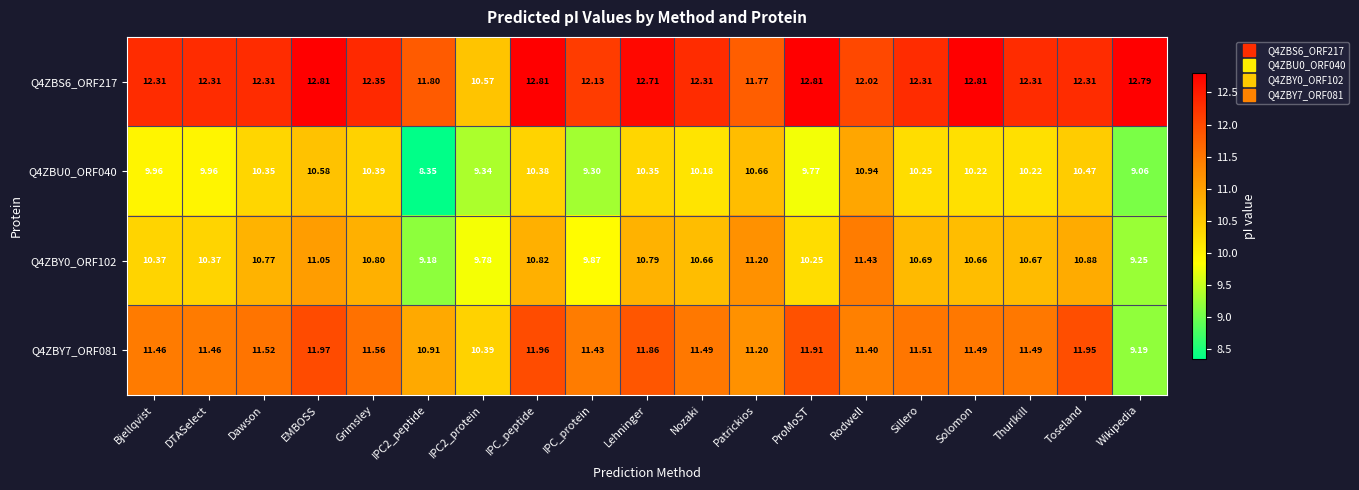

Count the number of data series in this chart.

4